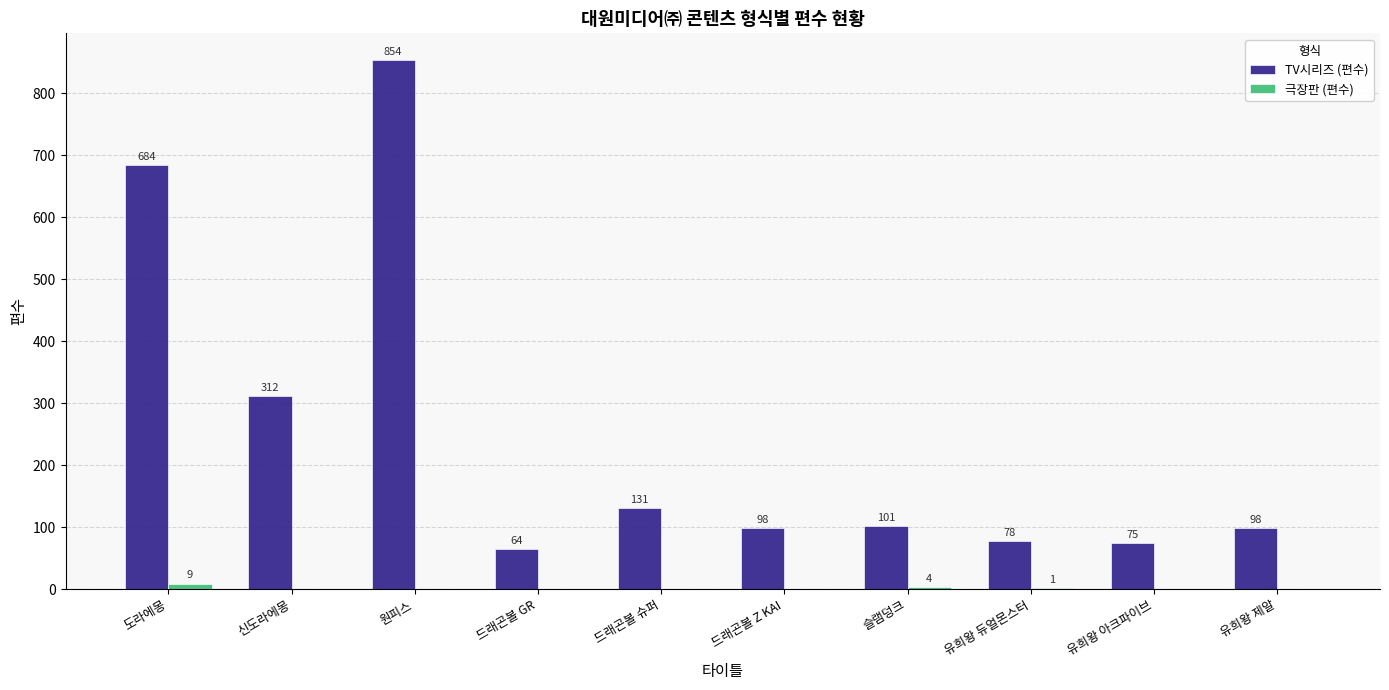

What is the total value across all series at 드래곤볼 Z KAI?

98